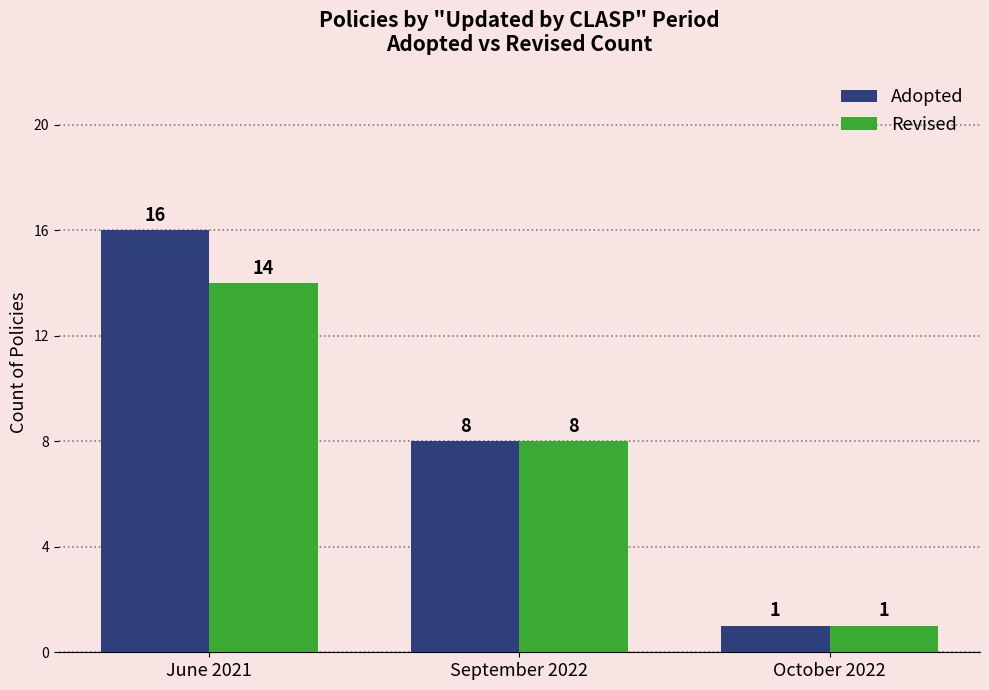

Which series changed the most between June 2021 and October 2022?

Adopted